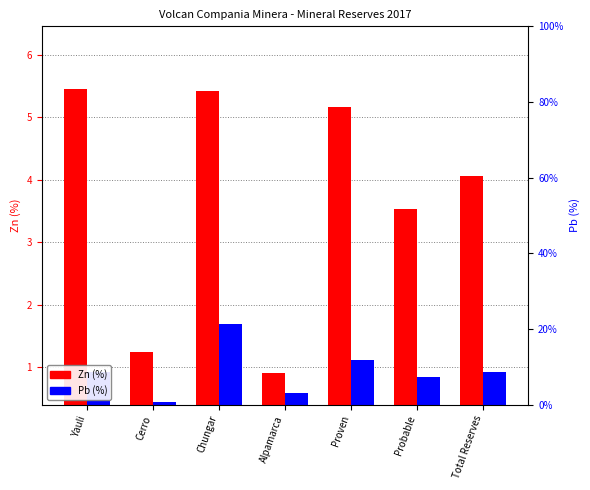

At how many categories does at least one series exceed 4?

4